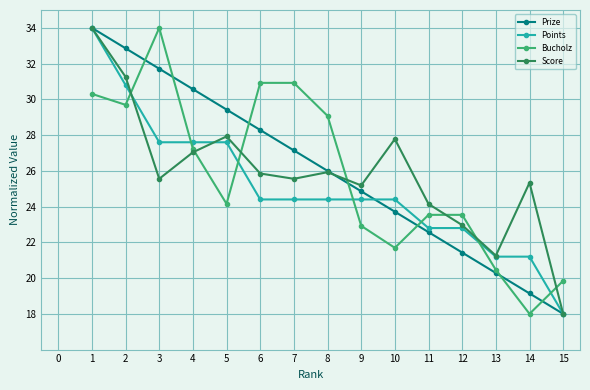

Is this an area chart (filled region under the line)?

No